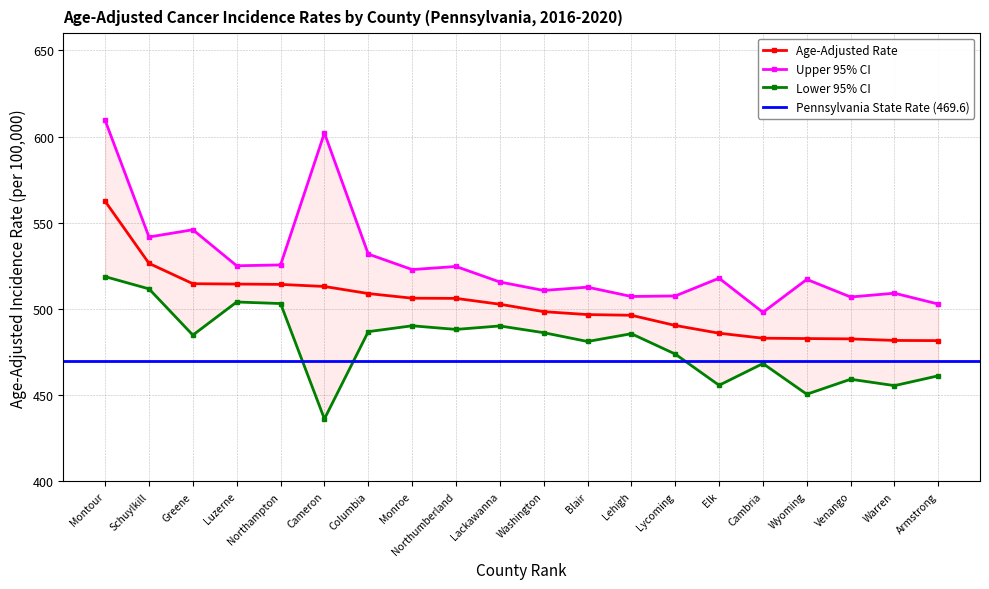

Which series has the largest range (max minus min)?

Upper 95% CI